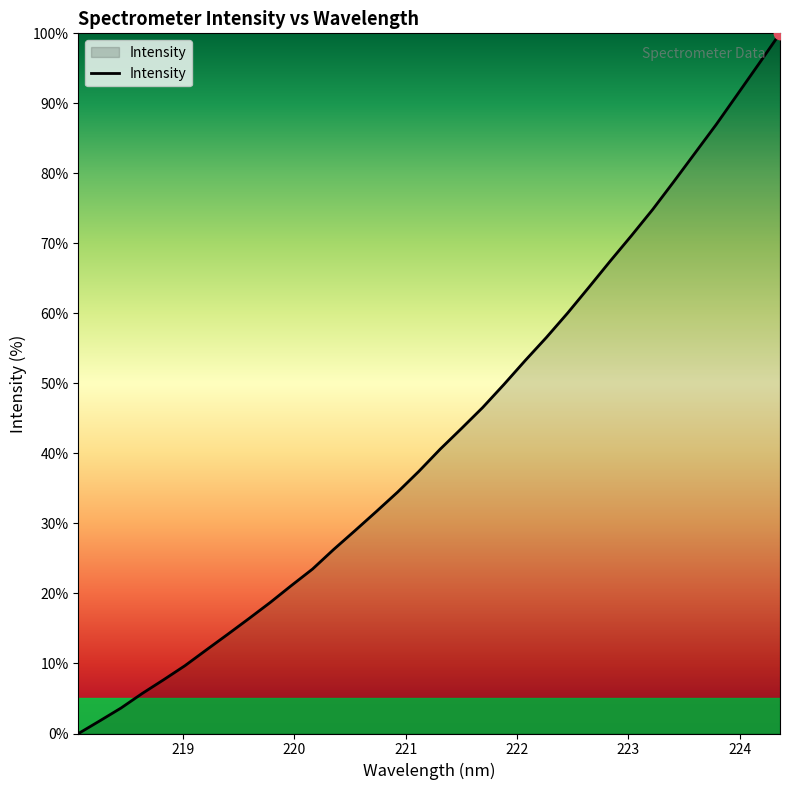

What is the difference between the maximum and minimum values?

100.0